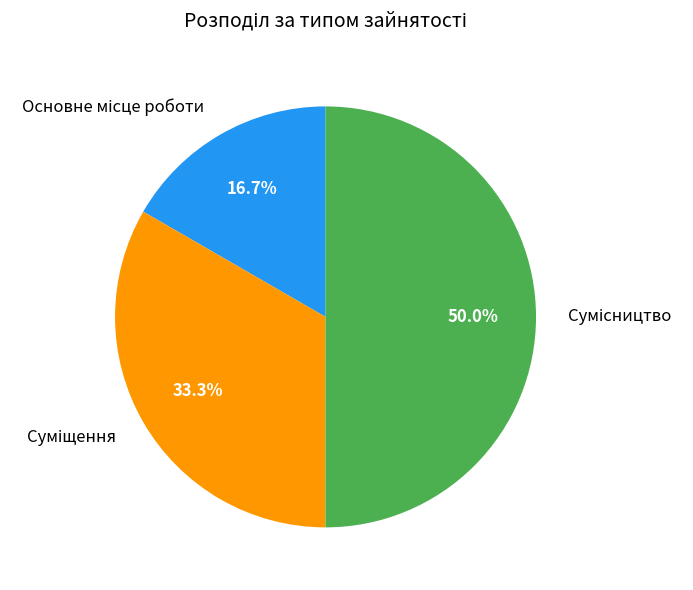

To the nearest percent, what portion does Сумісництво represent?

50%